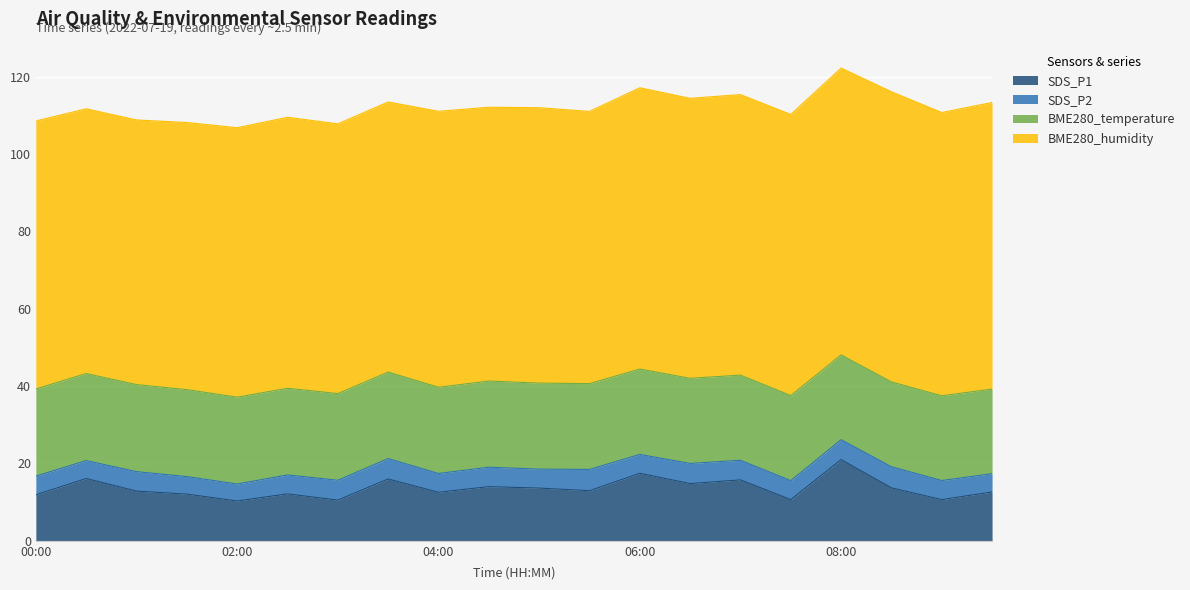

What is the value of the SDS_P1 point at the 3rd from the left?

12.8